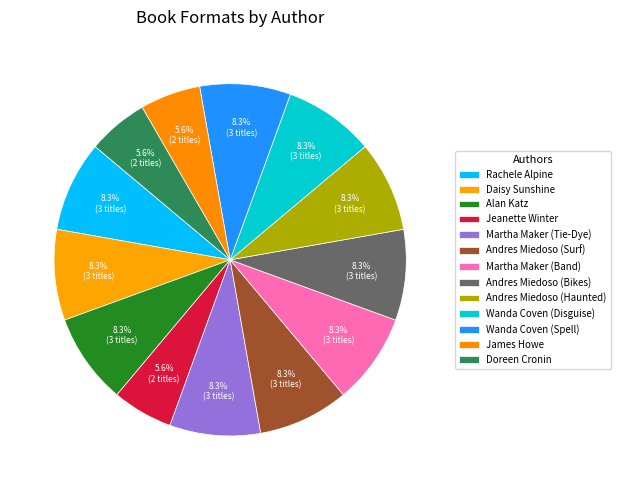

Is there any slice that represents more than half of the pie?

No